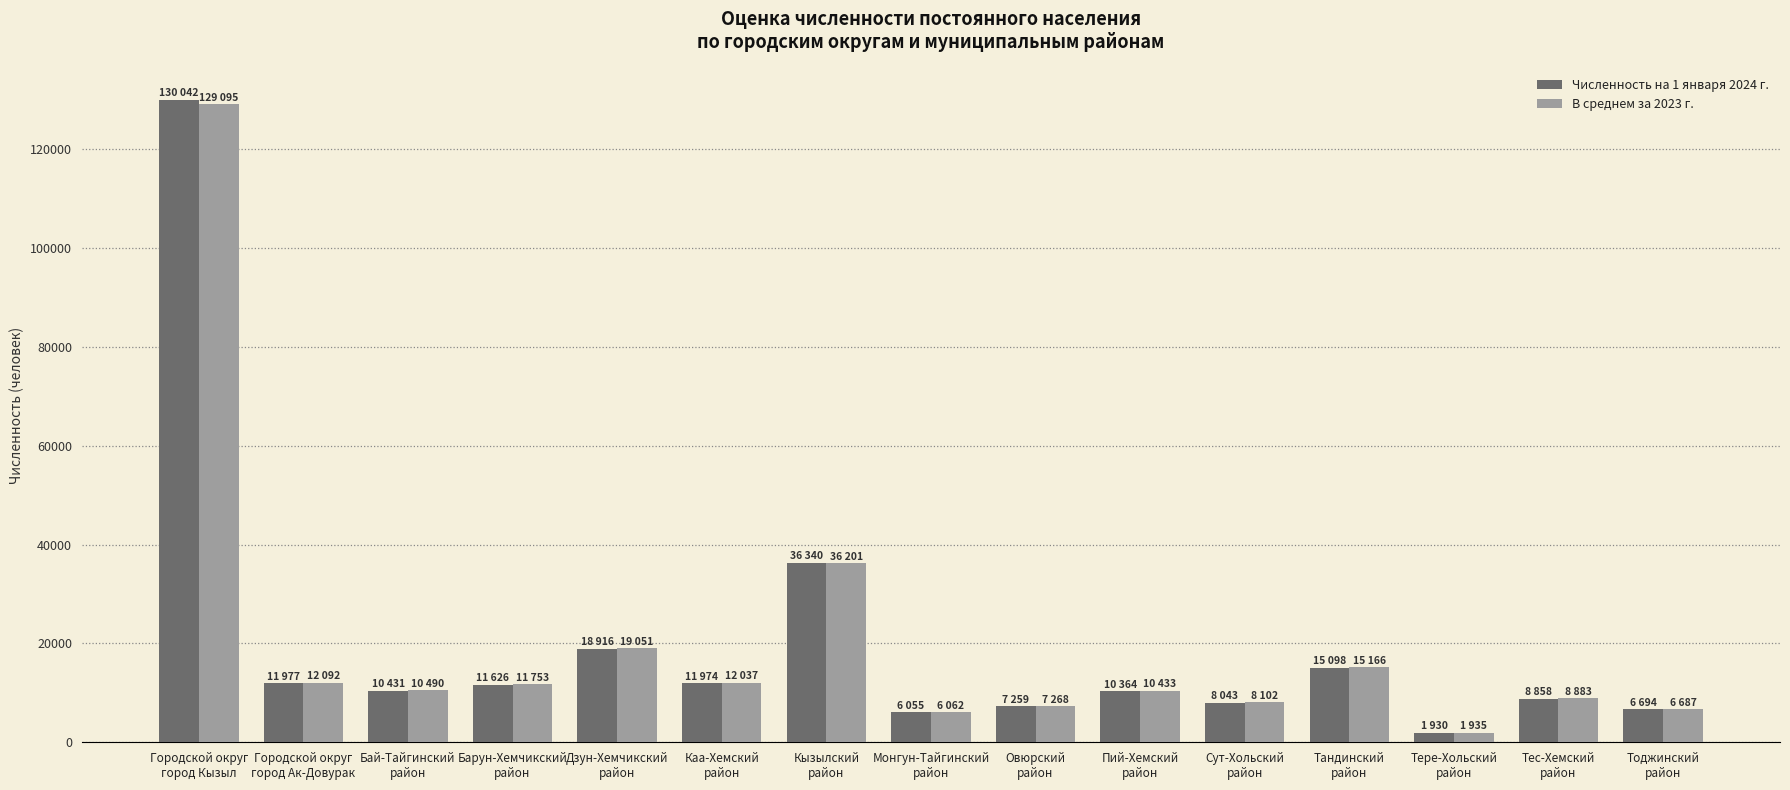

The value of Численность на 1 января 2024 г. at Дзун-Хемчикский
район is 33373. True or false?

False